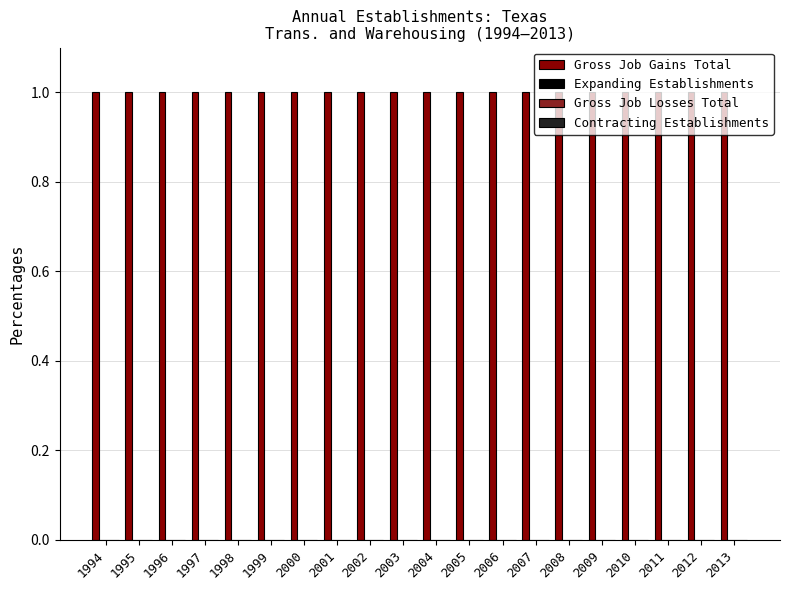

At 2009, list the series in order from largest to smallest.

Gross Job Gains Total, Expanding Establishments, Gross Job Losses Total, Contracting Establishments